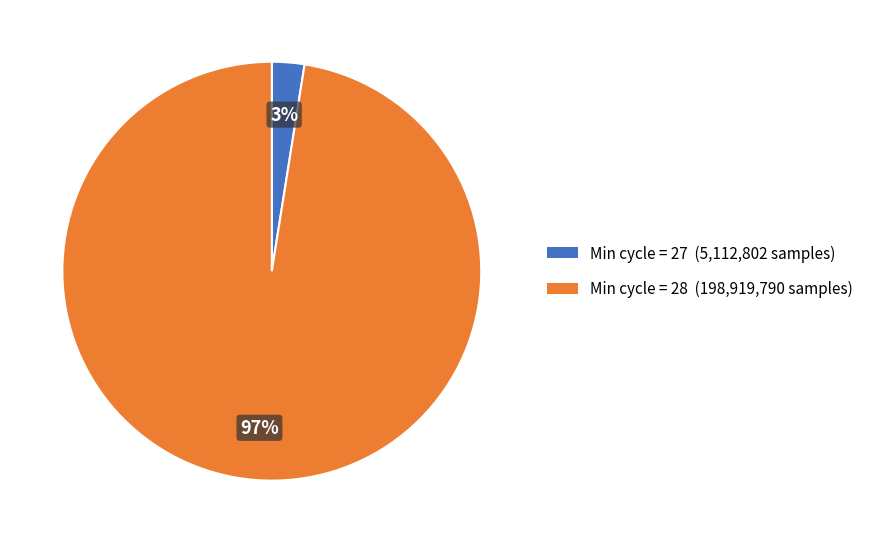

Does any single category account for the majority?

Yes